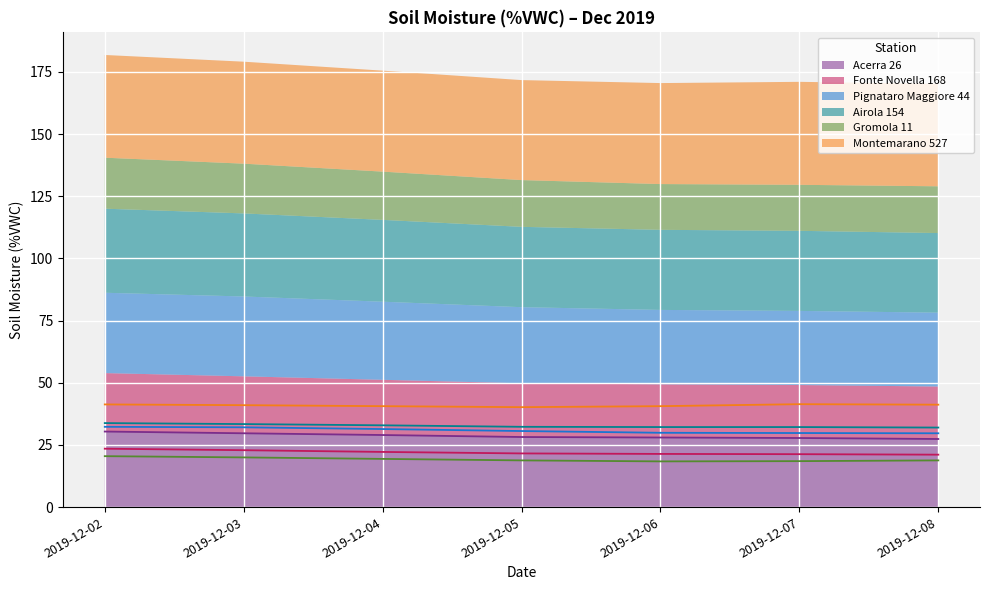

Reading left to right, what are all the values shown in this chart?

Acerra 26: 2019-12-02=30.4	2019-12-03=29.7	2019-12-04=29.0	2019-12-05=28.2	2019-12-06=28.0	2019-12-07=27.8	2019-12-08=27.4
Fonte Novella 168: 2019-12-02=23.5	2019-12-03=22.9	2019-12-04=22.2	2019-12-05=21.6	2019-12-06=21.4	2019-12-07=21.3	2019-12-08=21.1
Pignataro Maggiore 44: 2019-12-02=32.3	2019-12-03=32.1	2019-12-04=31.4	2019-12-05=30.6	2019-12-06=29.9	2019-12-07=29.8	2019-12-08=29.7
Airola 154: 2019-12-02=33.8	2019-12-03=33.4	2019-12-04=32.9	2019-12-05=32.3	2019-12-06=32.2	2019-12-07=32.2	2019-12-08=32.0
Gromola 11: 2019-12-02=20.5	2019-12-03=20.0	2019-12-04=19.4	2019-12-05=18.8	2019-12-06=18.4	2019-12-07=18.5	2019-12-08=18.8
Montemarano 527: 2019-12-02=41.3	2019-12-03=41.0	2019-12-04=40.6	2019-12-05=40.2	2019-12-06=40.6	2019-12-07=41.4	2019-12-08=41.2